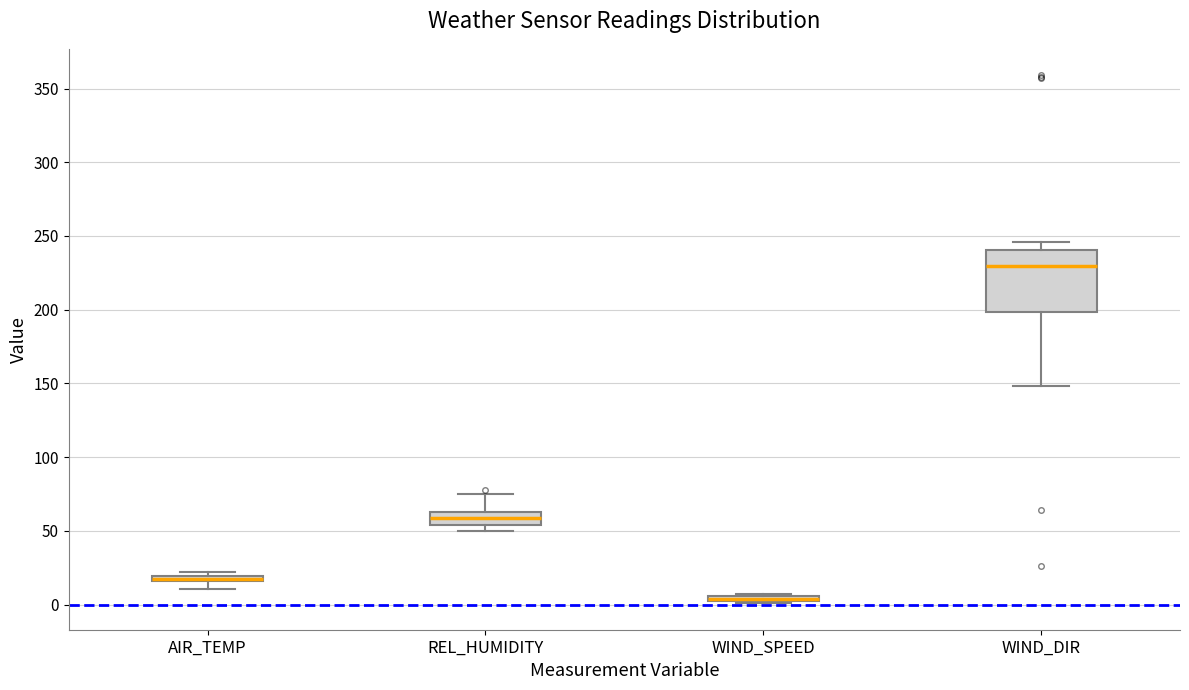

Comparing the boxes themselves (not the whiskers), which one is the tallest?

WIND_DIR